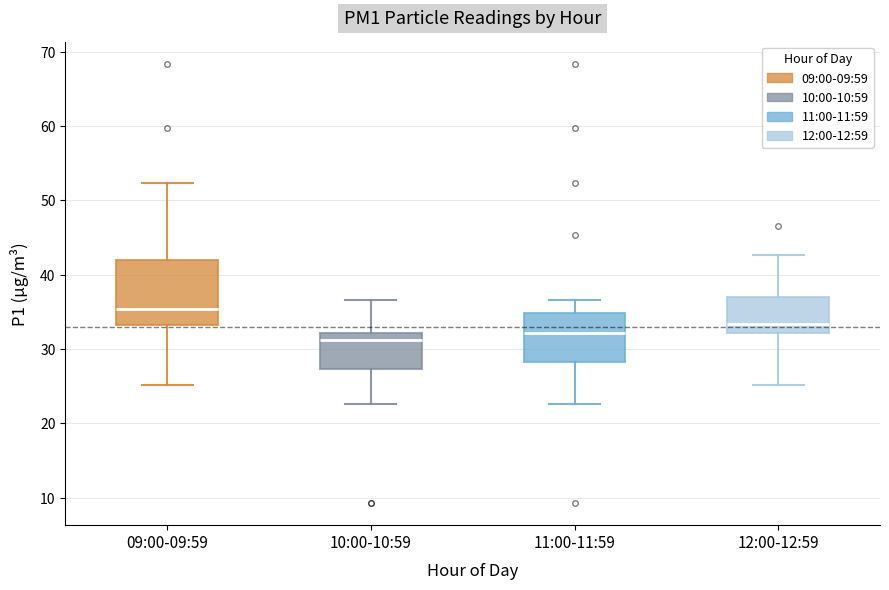

Which box is the tallest, from its lower edge to its upper edge?

09:00-09:59